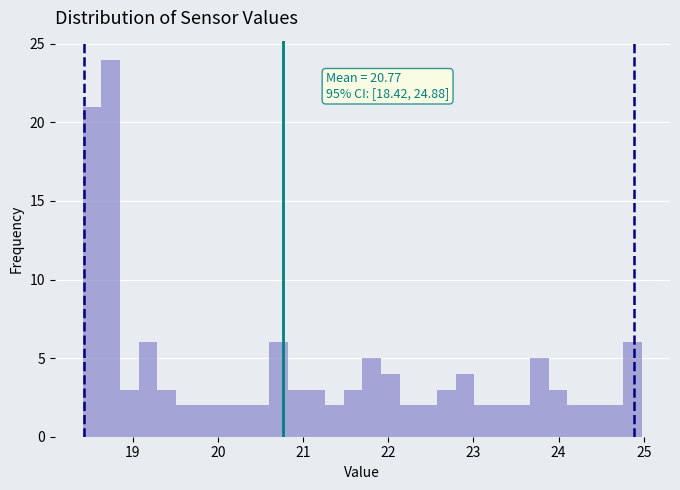

Read against the x-axis, roughly where is the centre of the tallest bar?

18.7